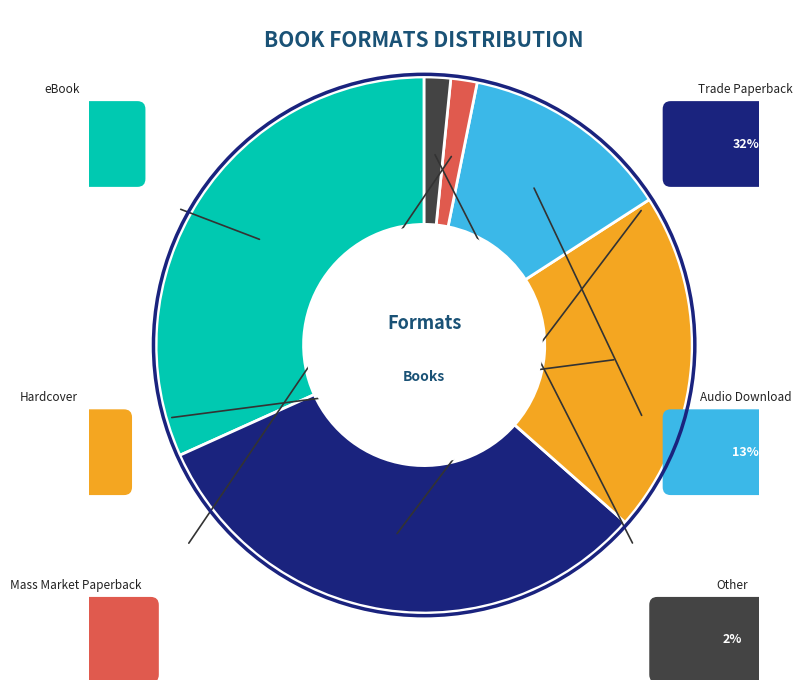

Combined, do Audio Download and Mass Market Paperback account for over 50%?

No